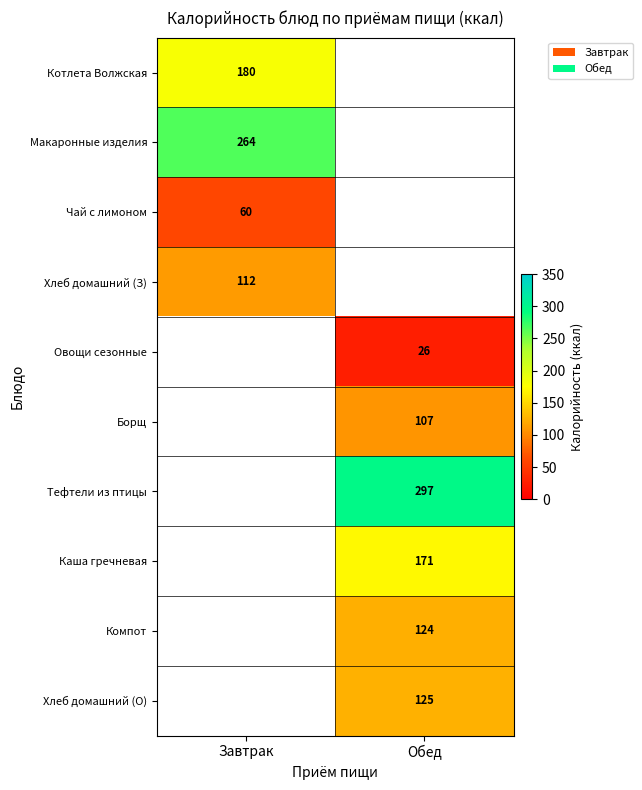

What is the spread (max minus min) of values at Завтрак?

204.0